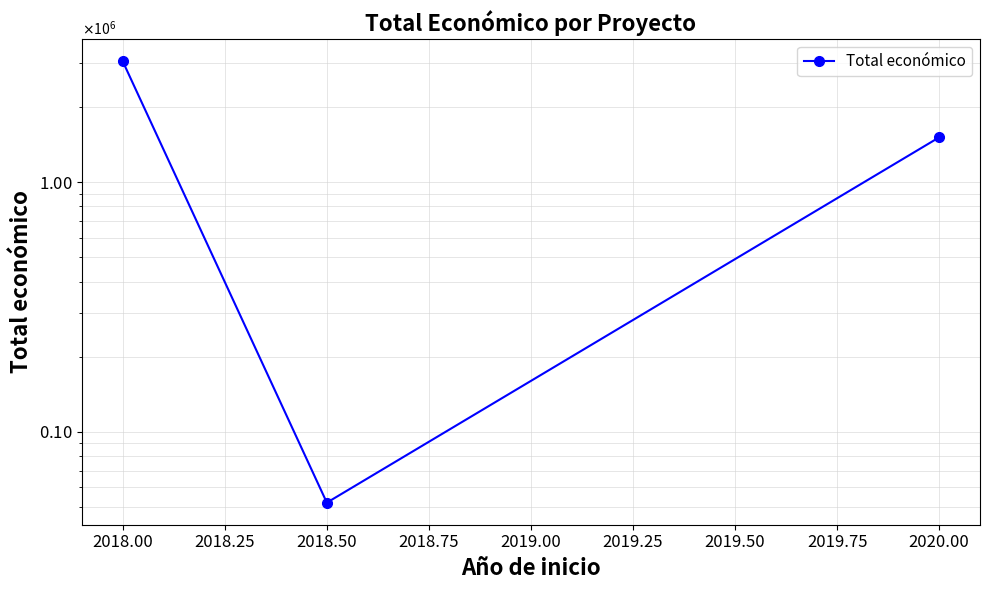

Is it true that the value at 2018.50 is 35642?

False